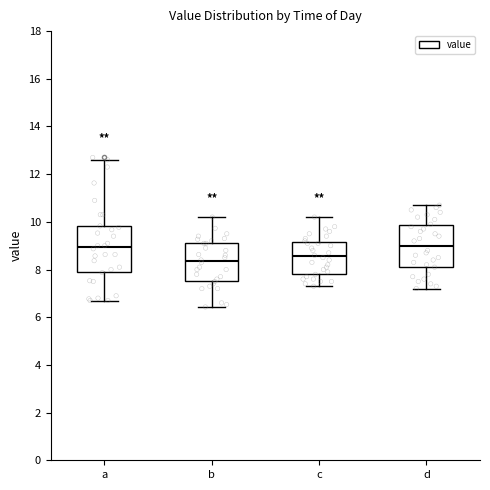

Where is the upper edge of the box for d on the y-axis? The values are not printed on the chart, so give them approximately, as read against the axis.

9.8